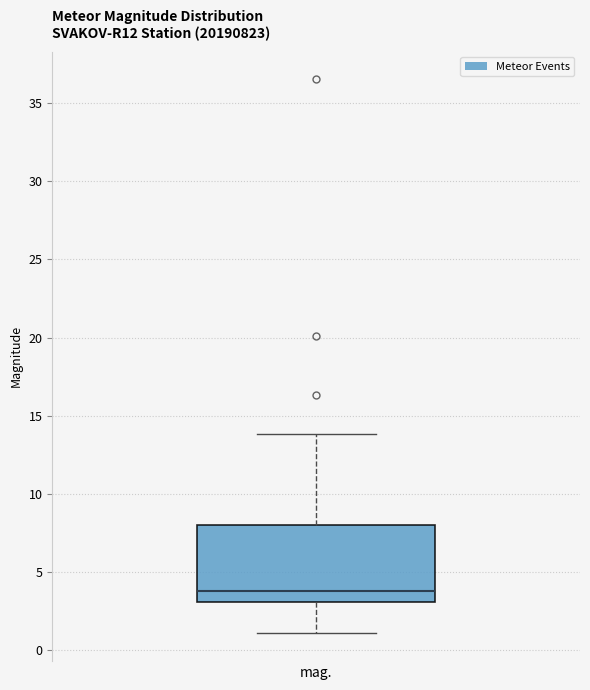

Where does the upper whisker of the box for mag. end on the y-axis? The values are not printed on the chart, so give them approximately, as read against the axis.

14